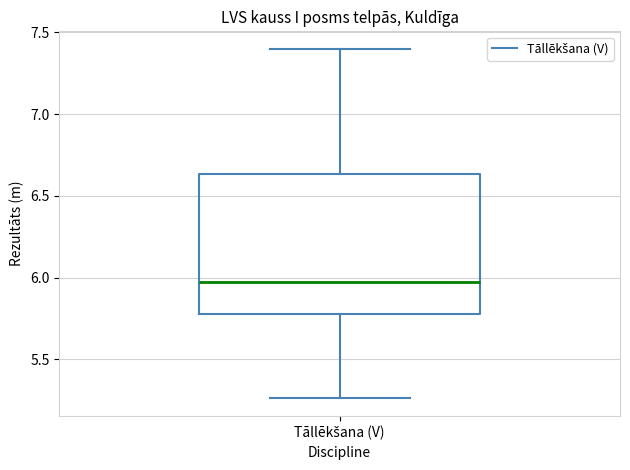

Read this box plot against the y-axis: the position of the median line, the range covered by the box, and the ends of both whiskers. The values are not printed on the chart, so give them approximately, as read against the axis.

median 6.00, box 5.80 to 6.65, whiskers 5.25 to 7.40